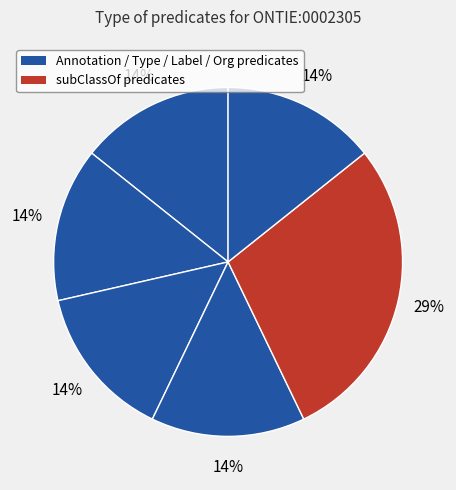

How many segments does this pie chart have?

6